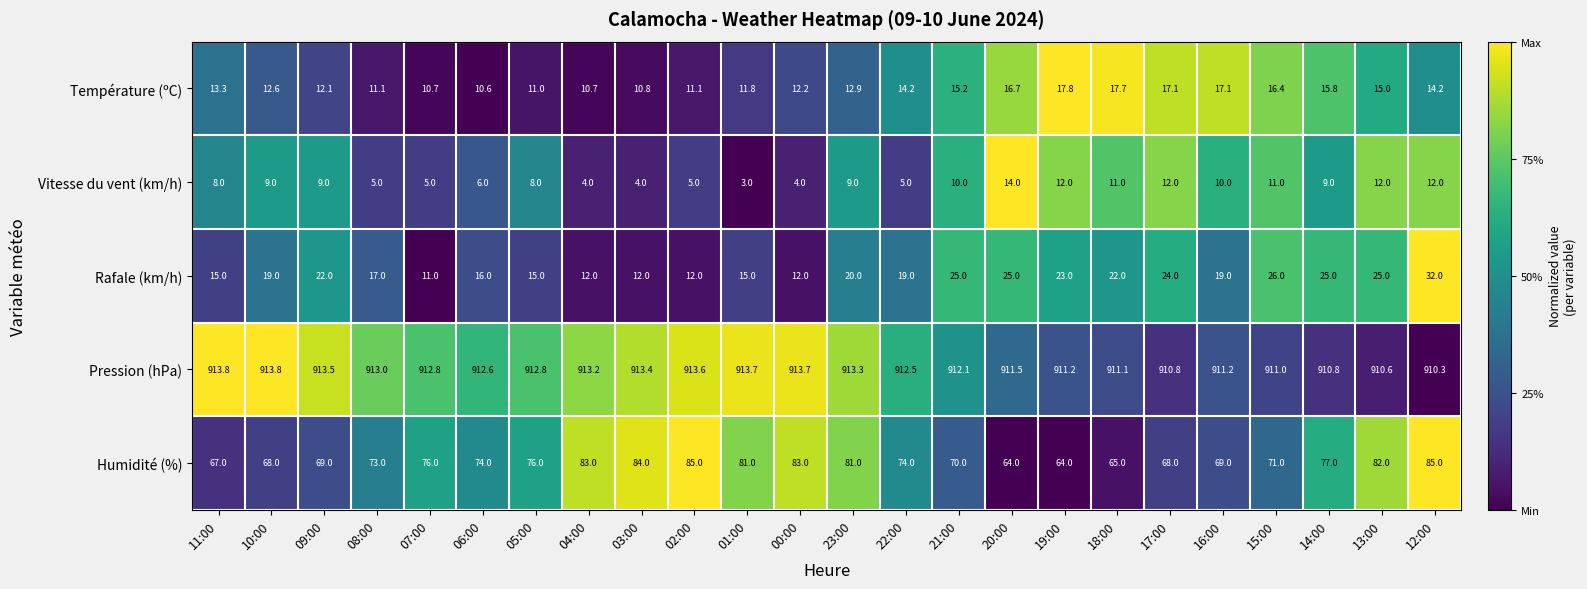

What is the sum of the Température (ºC) values at 19:00 and 09:00?

29.9